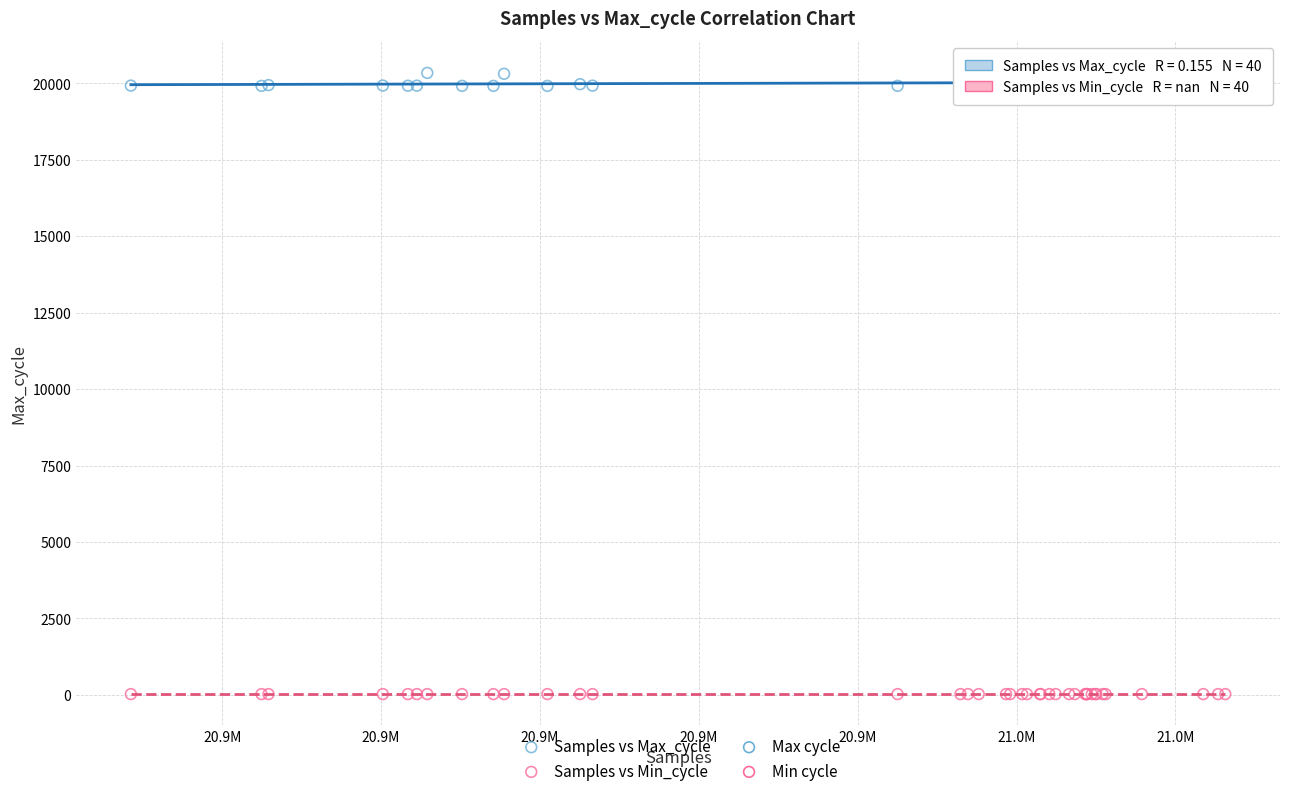

Which series reaches the minimum Y coordinate?

Samples vs Min_cycle